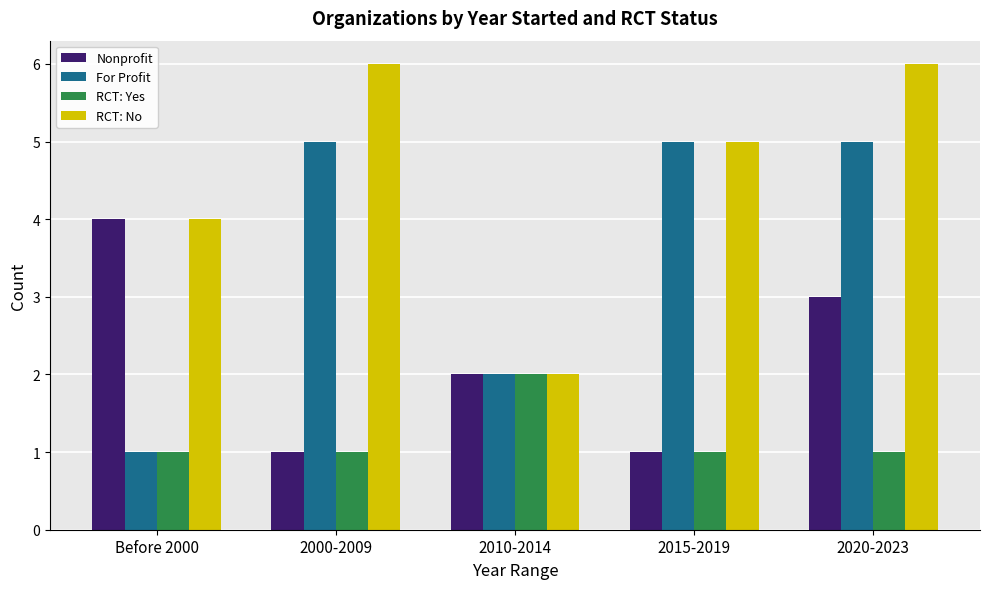

What is the label of the 1st bar from the left?

Before 2000